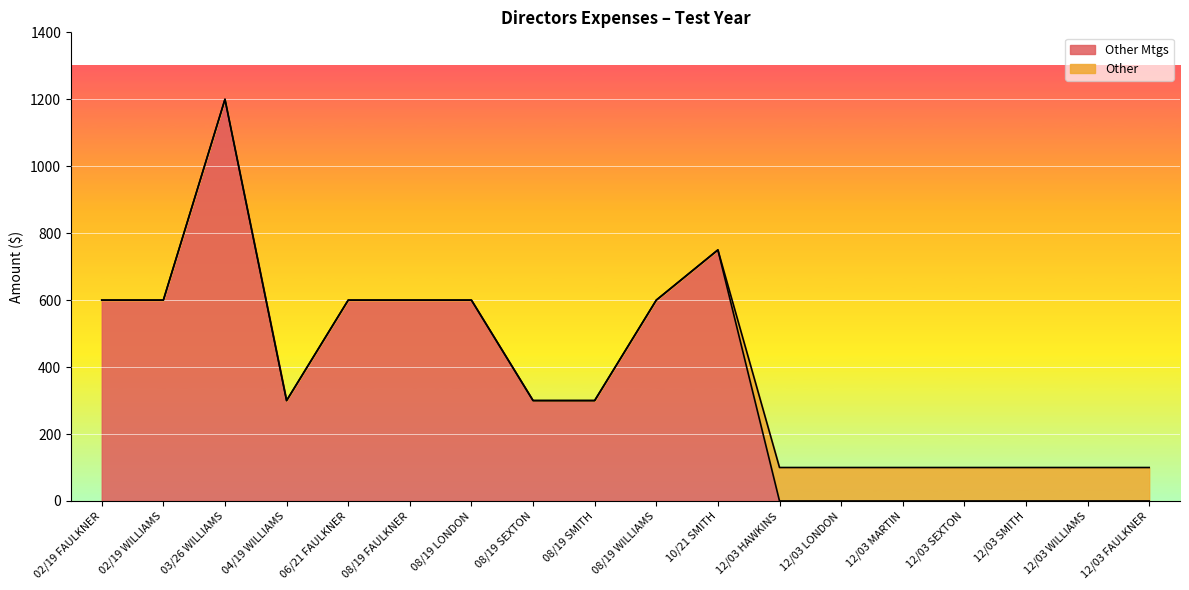

What value does the data have at 10/21 SMITH, to the nearest 100?

800